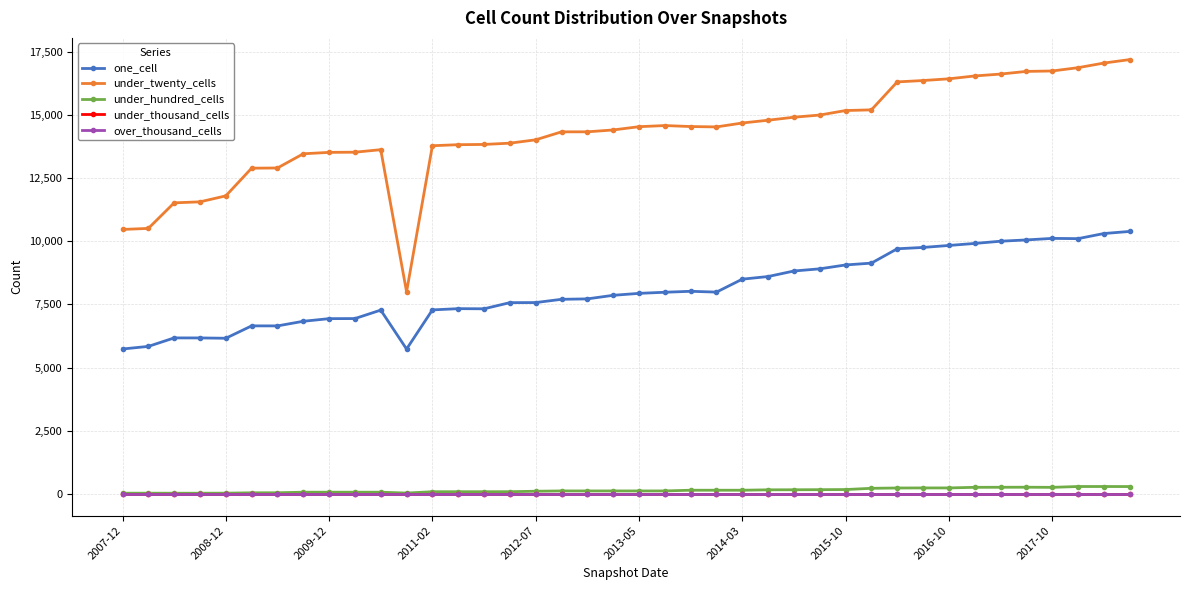

Does the chart have visible grid lines?

Yes